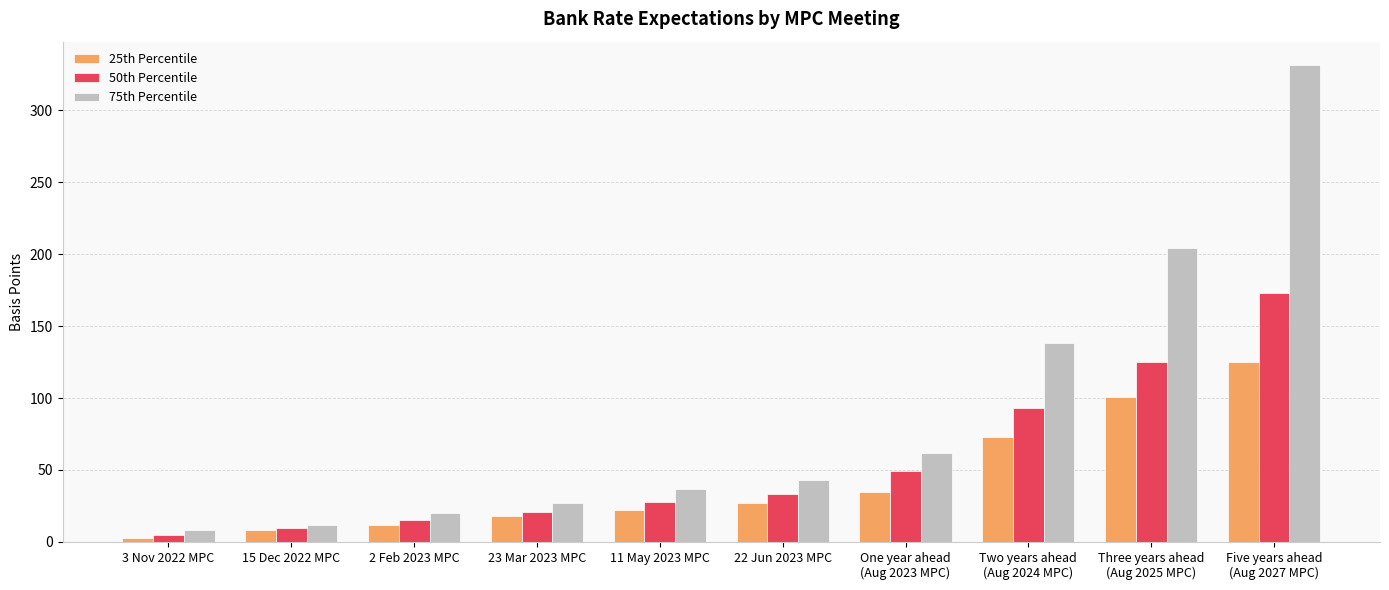

At which category is the sum across all series the highest?

Five years ahead
(Aug 2027 MPC)